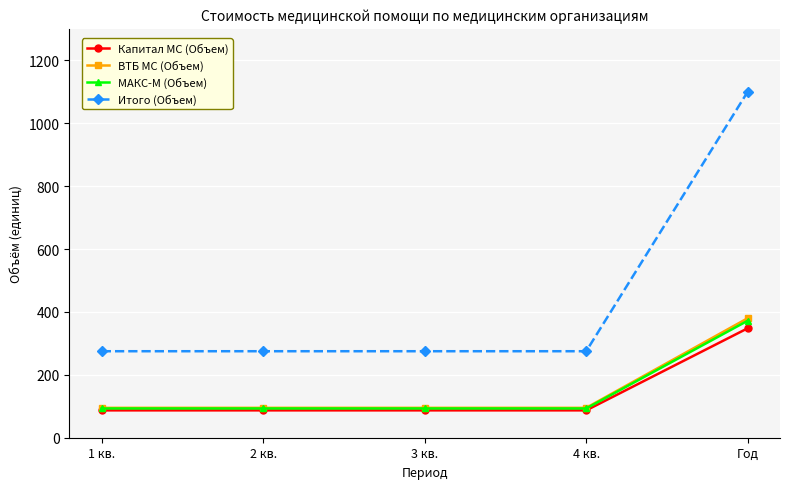

Reading left to right, transcribe all the data shown in this chart.

Капитал МС (Объем): 1 кв.=87	2 кв.=87	3 кв.=87	4 кв.=87	Год=348
ВТБ МС (Объем): 1 кв.=95	2 кв.=95	3 кв.=95	4 кв.=95	Год=380
МАКС-М (Объем): 1 кв.=93	2 кв.=93	3 кв.=93	4 кв.=93	Год=372
Итого (Объем): 1 кв.=275	2 кв.=275	3 кв.=275	4 кв.=275	Год=1100